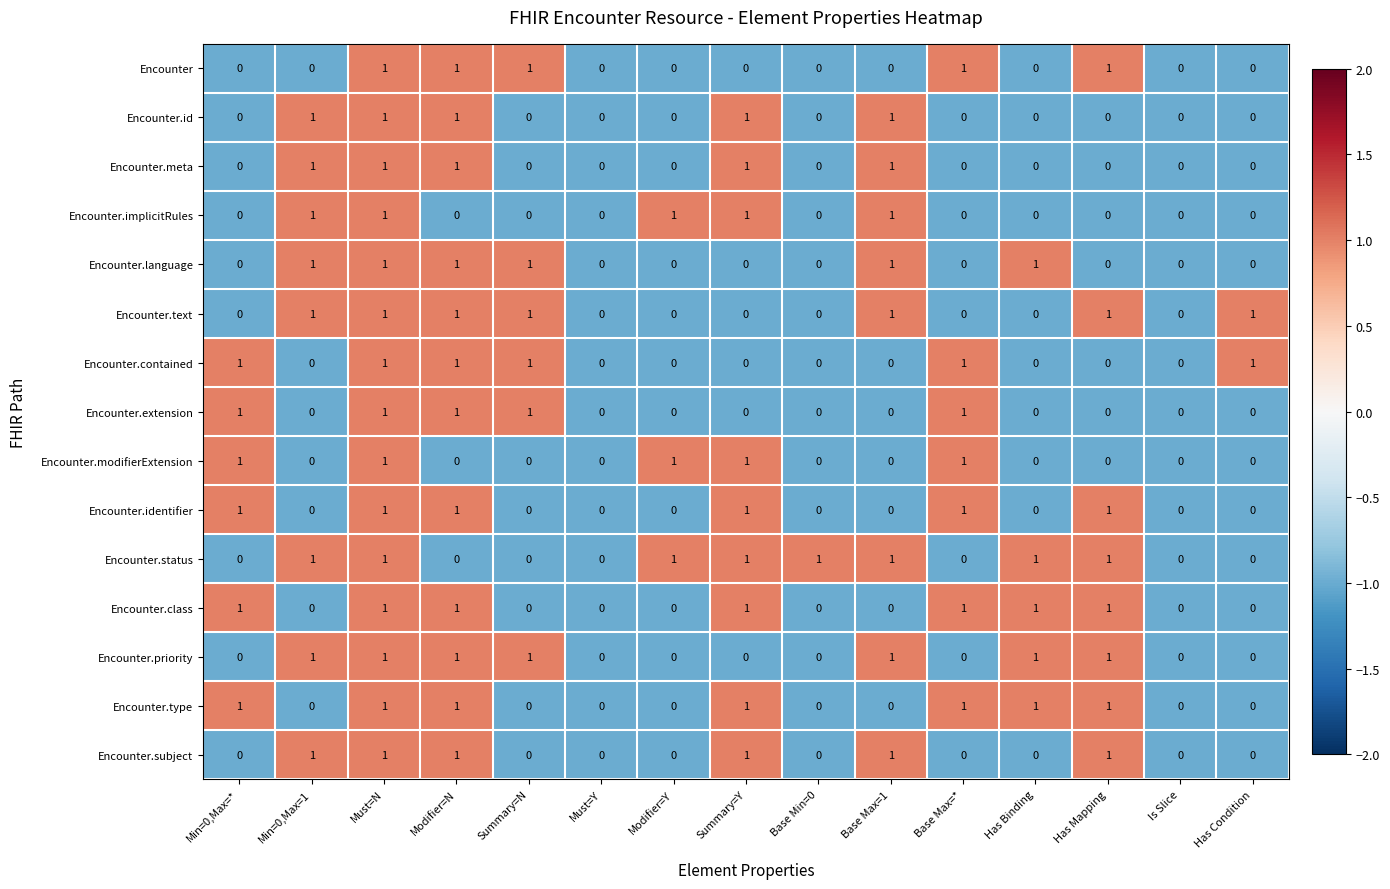

What is the difference between the highest and lowest values at Base Max=1?

1